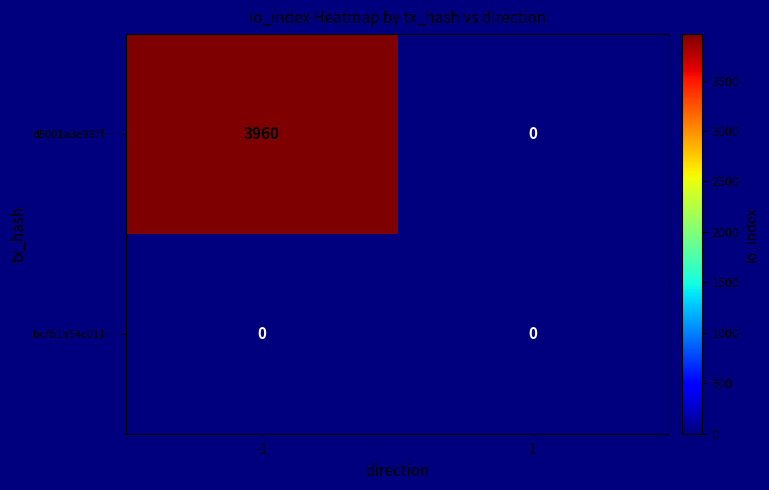

Rank the series at -1 from lowest to highest value.

bcfb1a54c011…, d5001a3e987f…